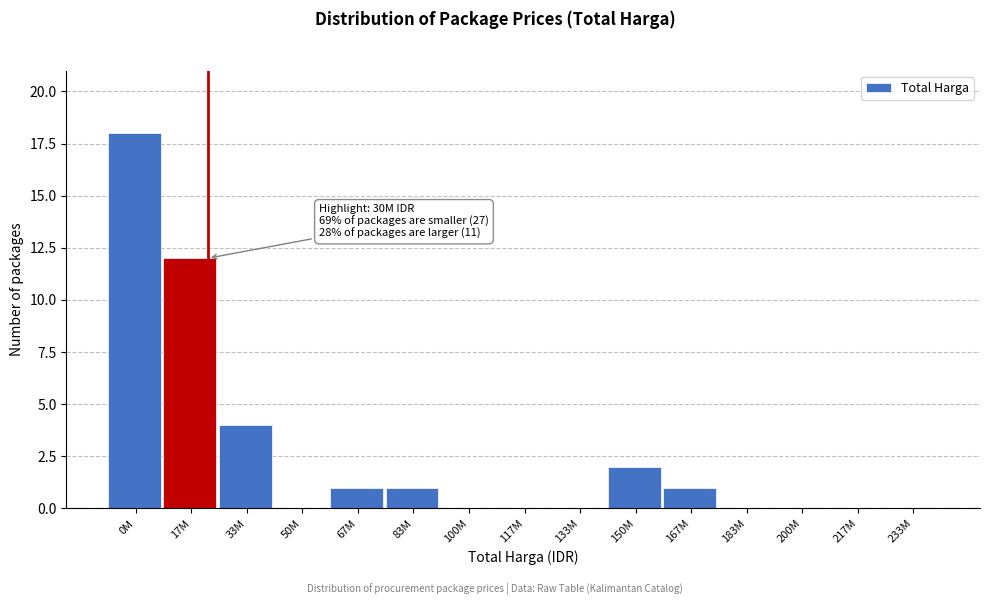

Reading left to right, transcribe all the data shown in this chart.

0M=18	17M=12	33M=4	50M=0	67M=1	83M=1	100M=0	117M=0	133M=0	150M=2	167M=1	183M=0	200M=0	217M=0	233M=0